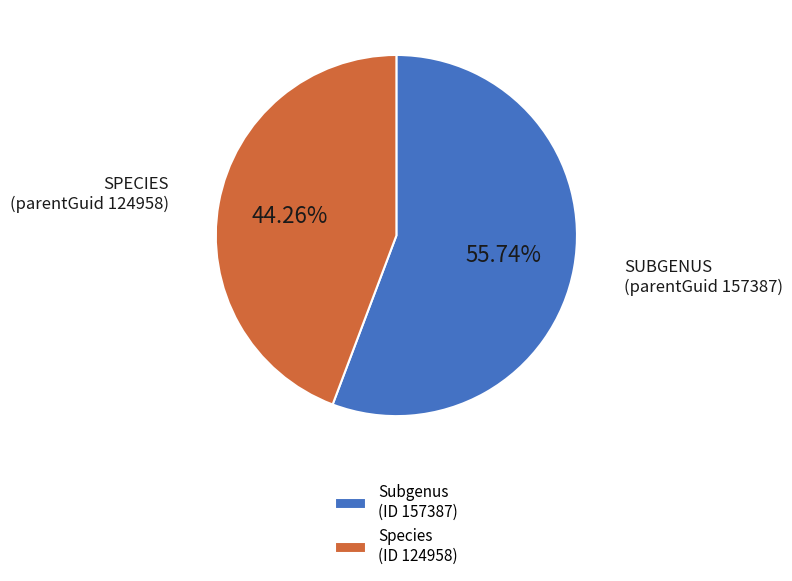

Is the sum of Species (ID 124958) and Subgenus (ID 157387) greater than half?

Yes